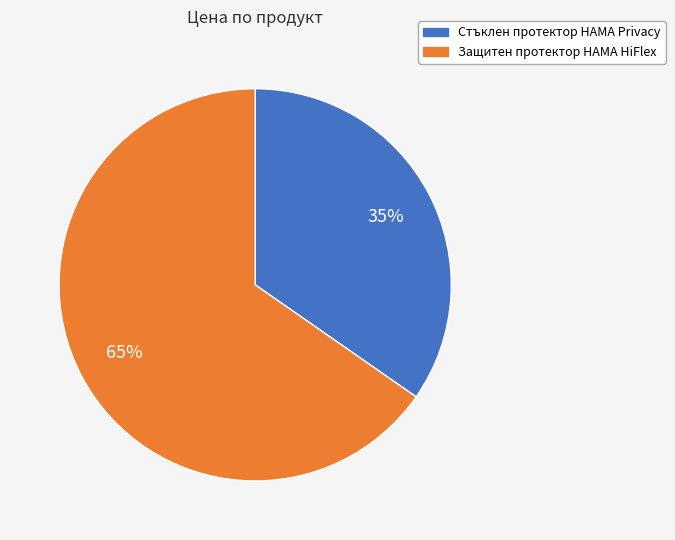

To the nearest percent, what percentage of the pie is Защитен протектор HAMA HiFlex?

65%